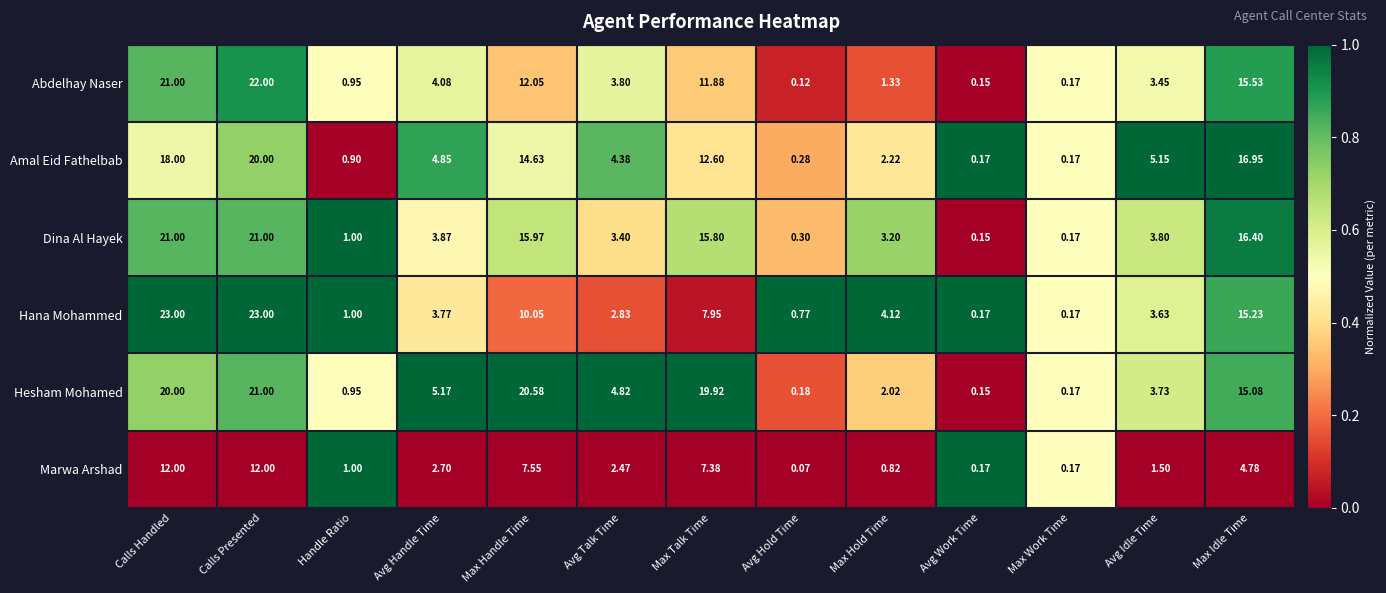

Which series has the largest total across all categories?

Hesham Mohamed